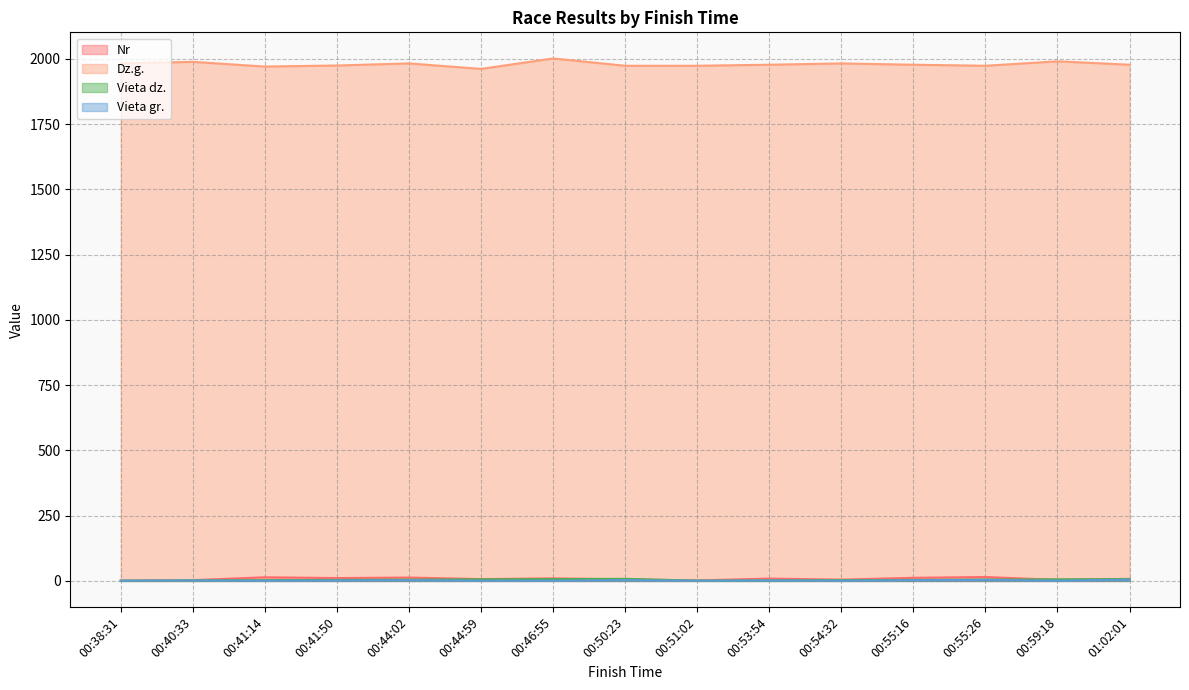

Between 00:40:33 and 00:46:55, which is larger?

00:46:55